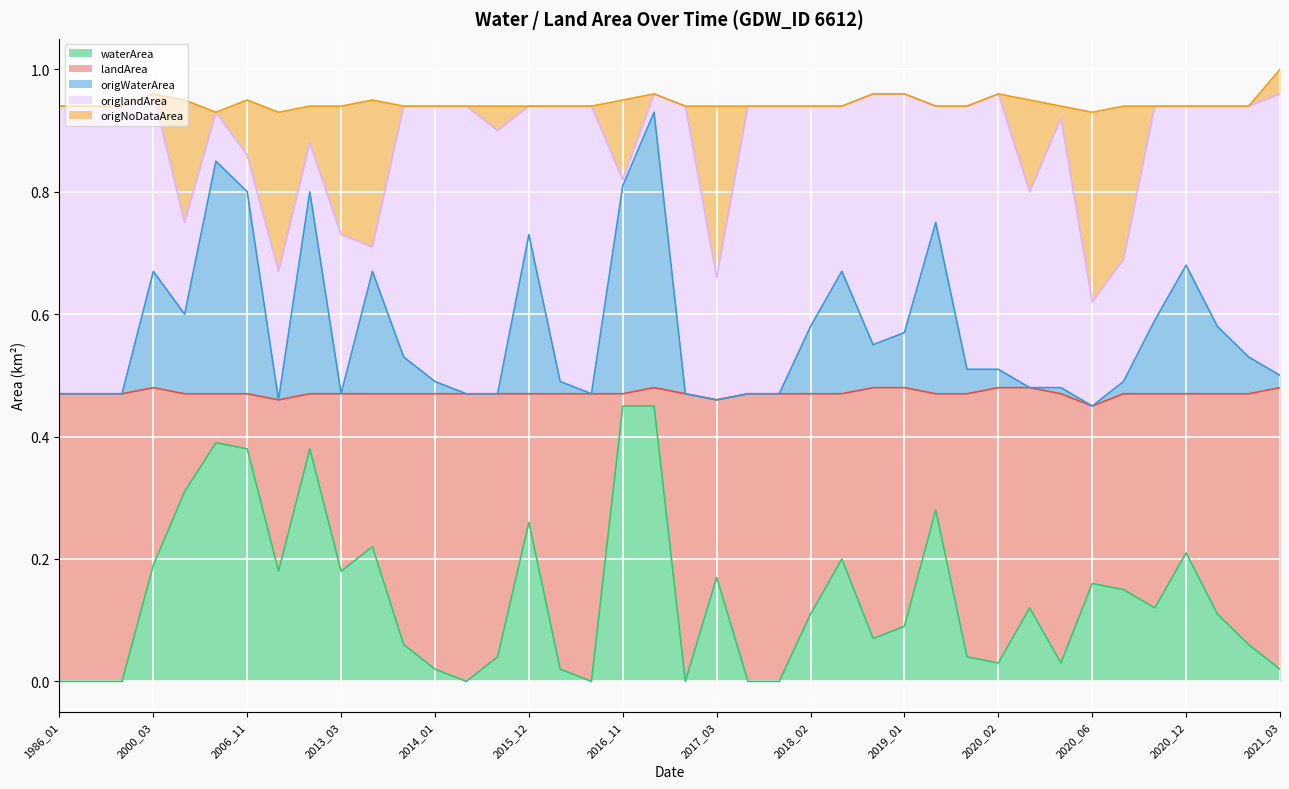

True or false: origWaterArea and waterArea cross at least once.

False